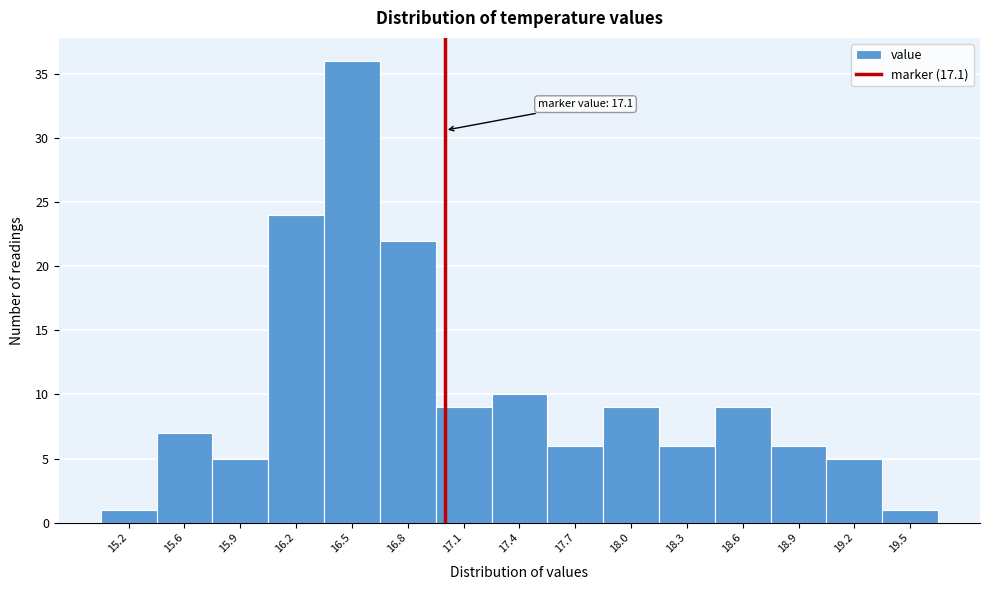

Reading left to right, transcribe all the data shown in this chart.

1	7	5	24	36	22	9	10	6	9	6	9	6	5	1